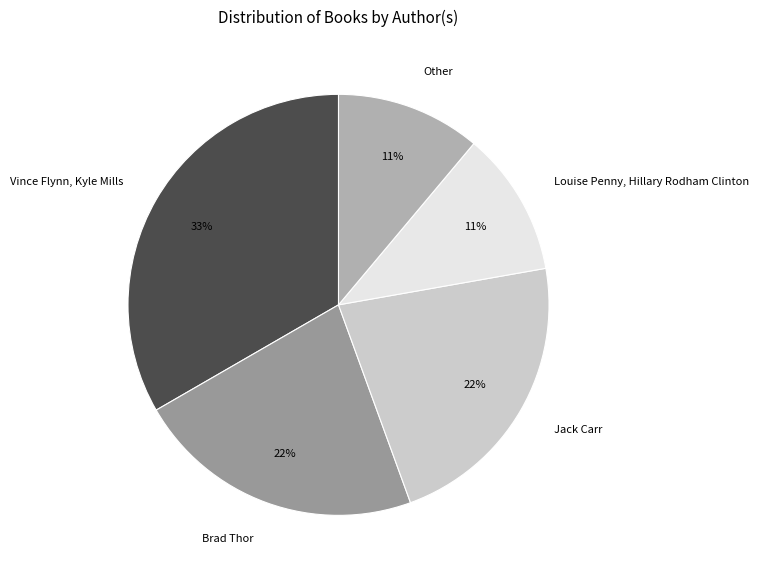

To the nearest percent, what is the difference between the Vince Flynn, Kyle Mills and Brad Thor slice percentages?

11%